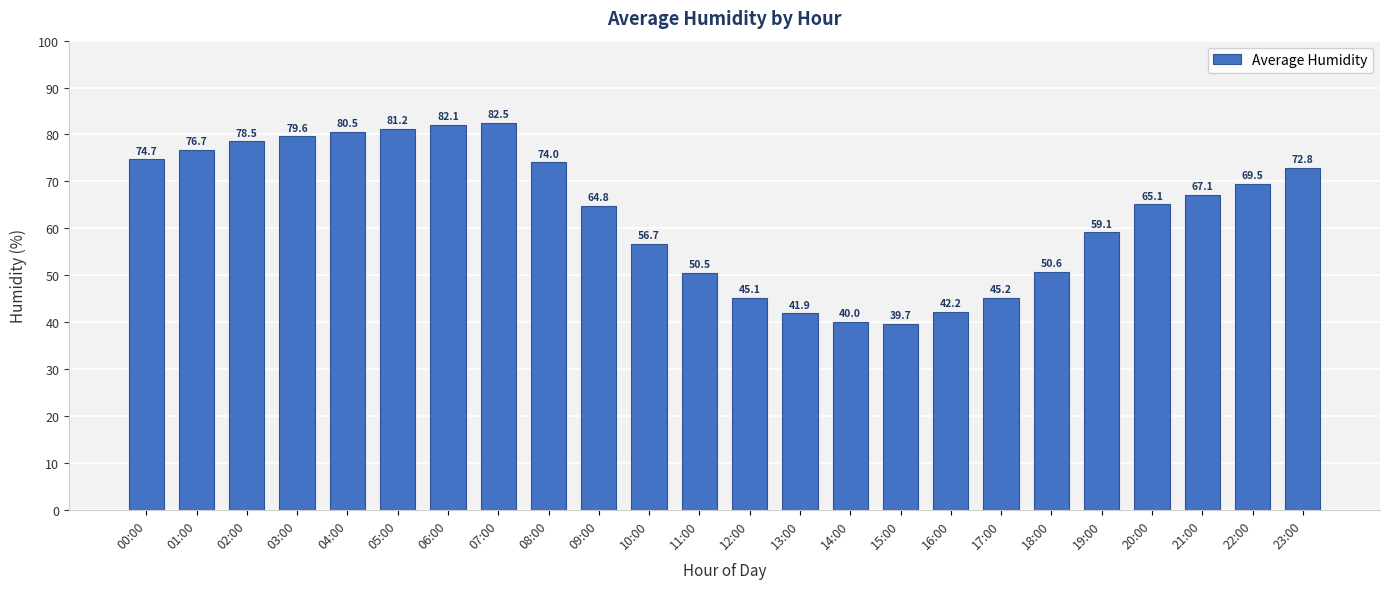

At which label is the value closest to 61?

19:00